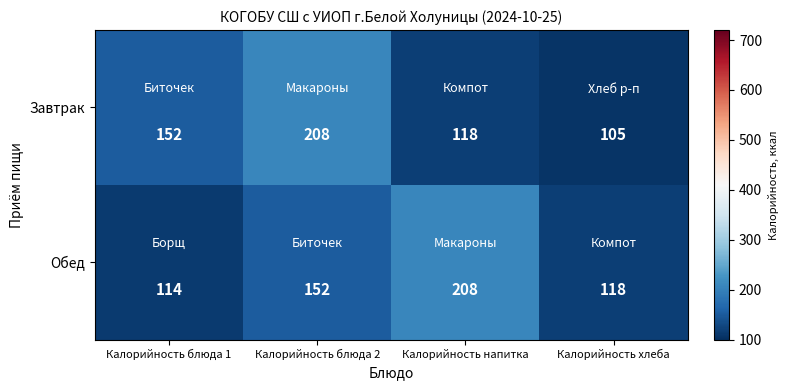

List the series in order of their overall mean, lowest first.

Завтрак, Обед